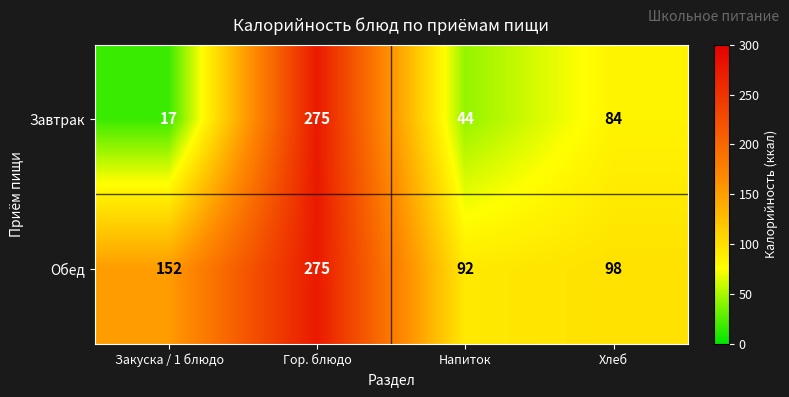

The Завтрак series shows 17 at Закуска / 1 блюдо. True or false?

True